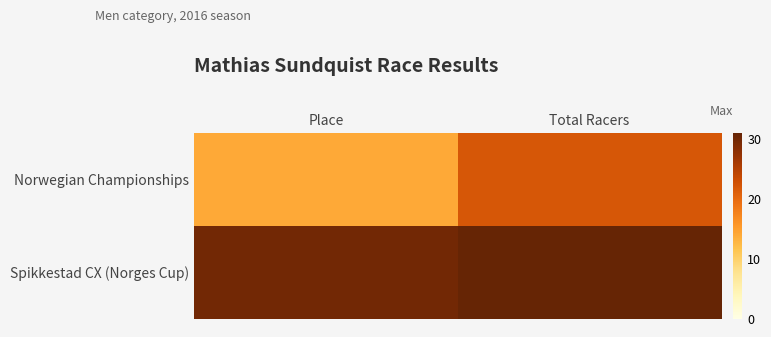

Which series has the widest spread of values?

Norwegian Championships